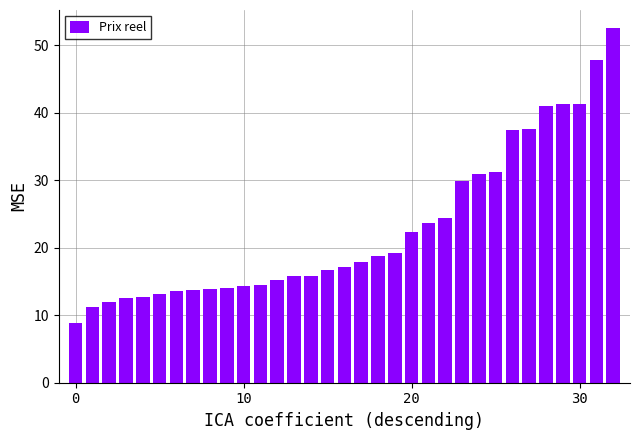

What is the value of the 31st bar from the left?

41.3